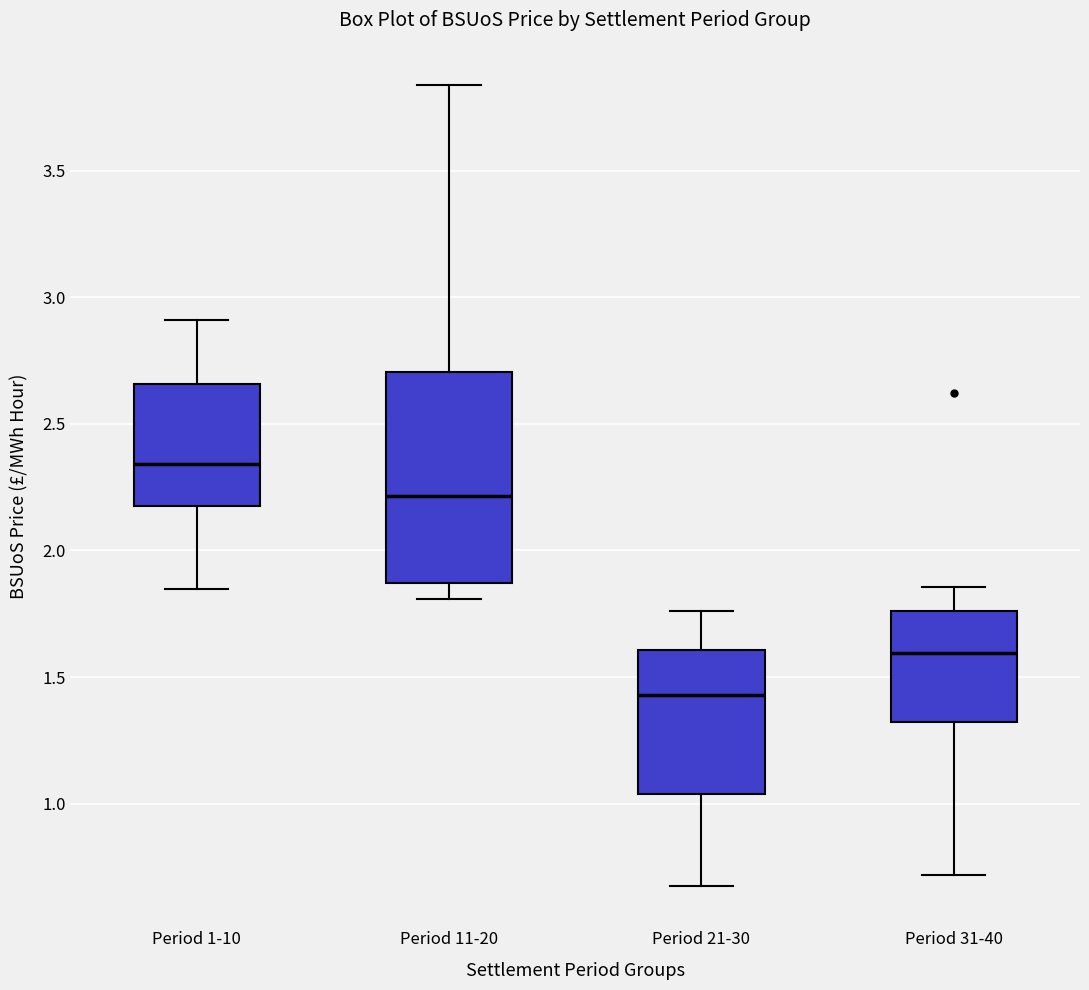

Reading left to right, read every box against the y-axis: the position of its median line, the range the box covers, and the ends of its whiskers. The values are not printed on the chart, so give them approximately, as read against the axis.

Period 1-10: median 2.35, box 2.15 to 2.65, whiskers 1.85 to 2.90
Period 11-20: median 2.20, box 1.85 to 2.70, whiskers 1.80 to 3.85
Period 21-30: median 1.45, box 1.05 to 1.60, whiskers 0.65 to 1.75
Period 31-40: median 1.60, box 1.30 to 1.75, whiskers 0.70 to 1.85